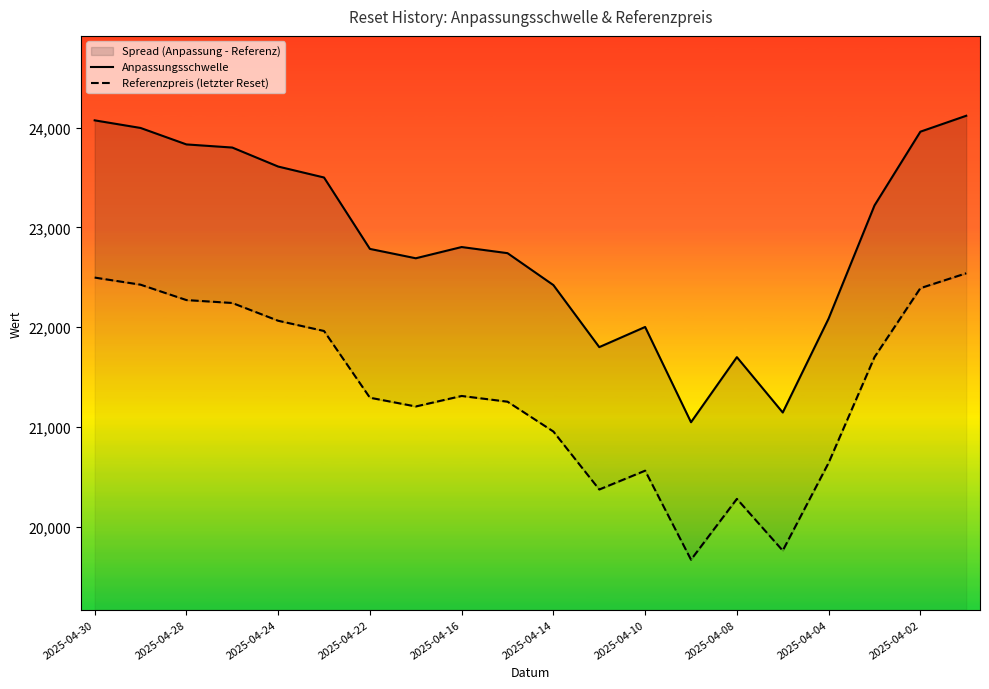

What is the value of the Referenzpreis (letzter Reset) point at the 1st from the left?

22497.0